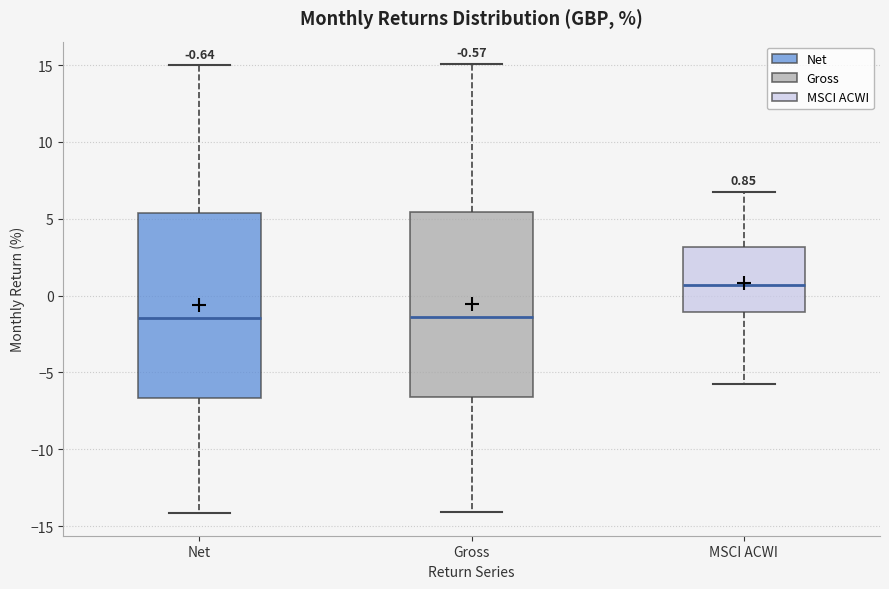

Which box's median line is the highest?

MSCI ACWI